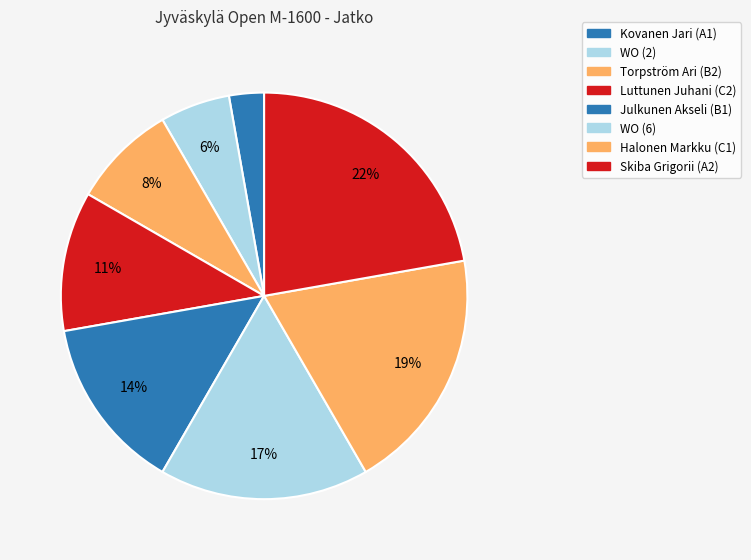

What is the smallest slice in the pie chart?

Kovanen Jari (A1)